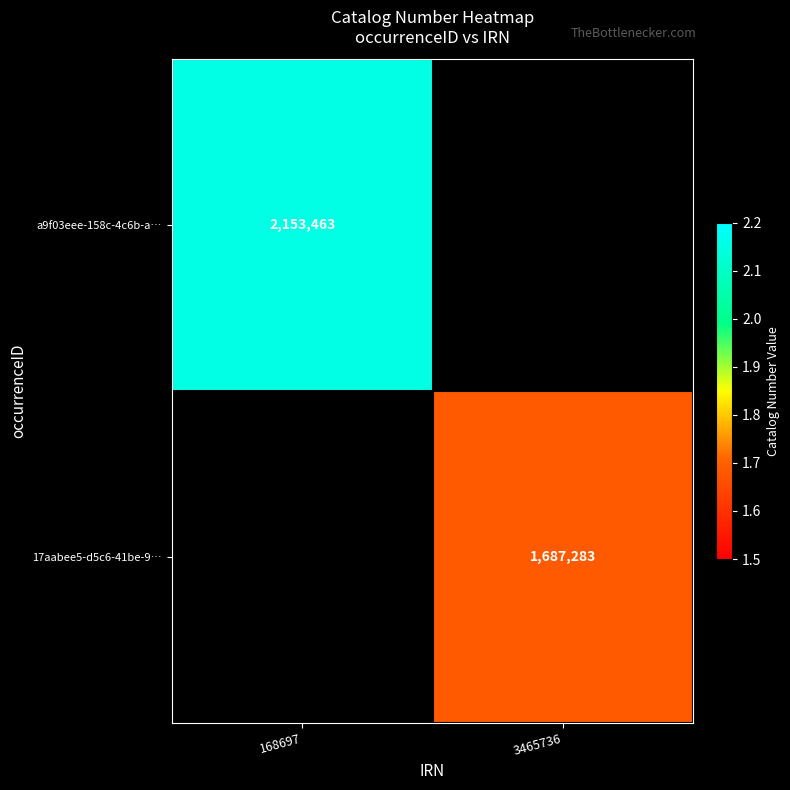

The value of a9f03eee-158c-4c6b-a… at 168697 is 3564096. True or false?

False